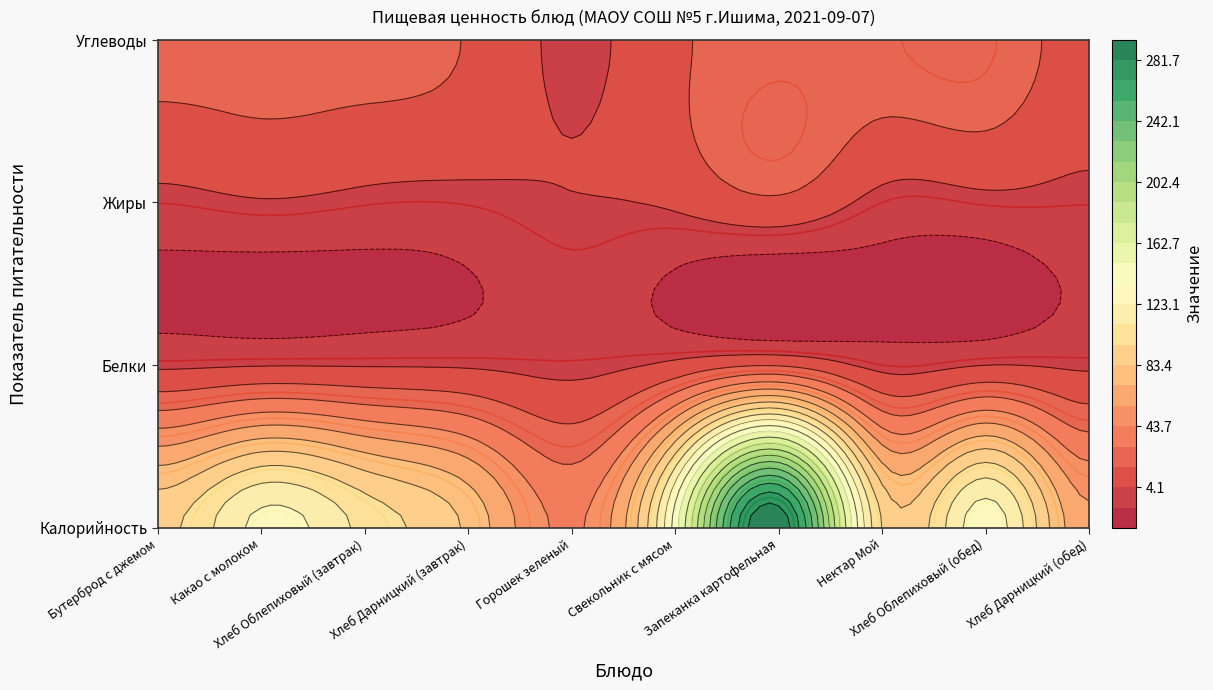

At which label does Бутерброд с джемом №2-2004 first exceed 105?

Какао с молоком